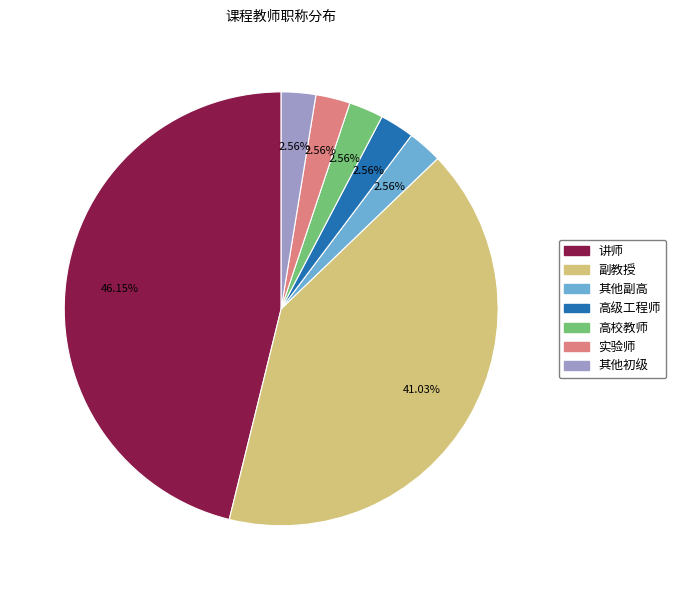

To the nearest percent, what percentage of the pie is 实验师?

3%